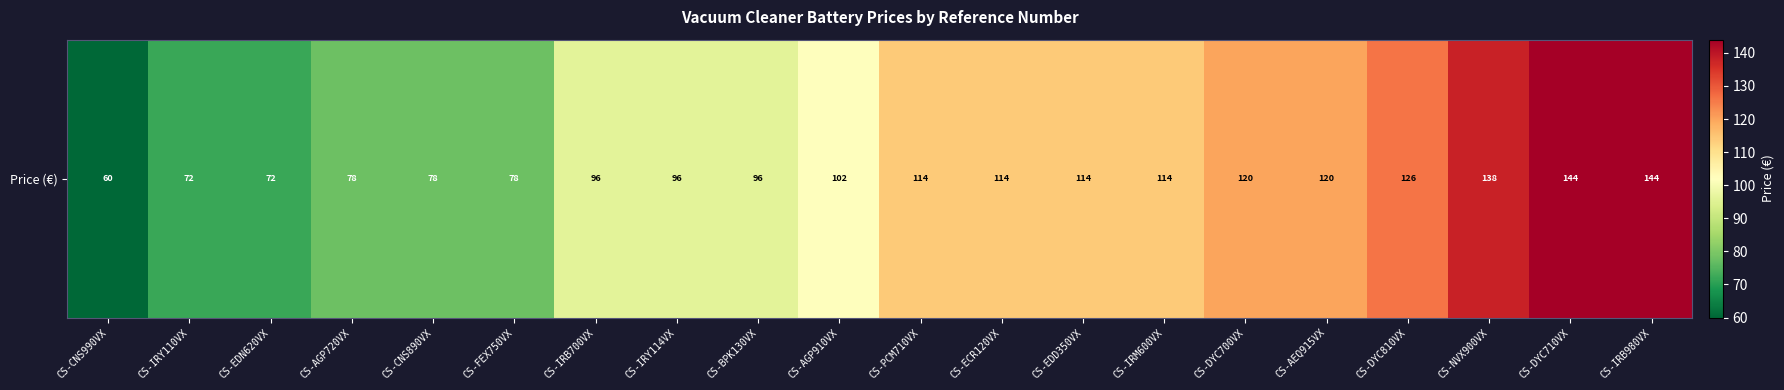

The chart shows a value of 144 at CS-IRB980VX. True or false?

True